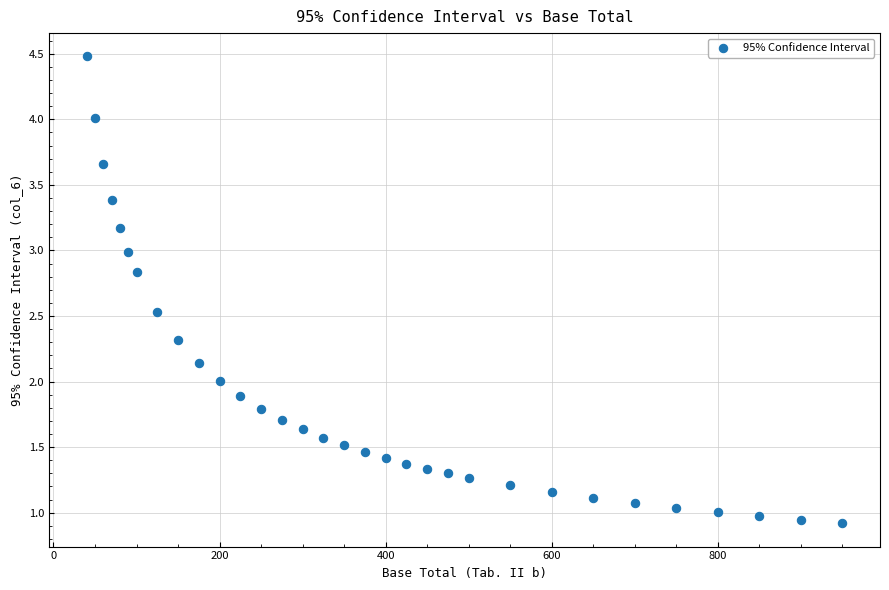

What is the range of Y values (max minus min)?

3.6